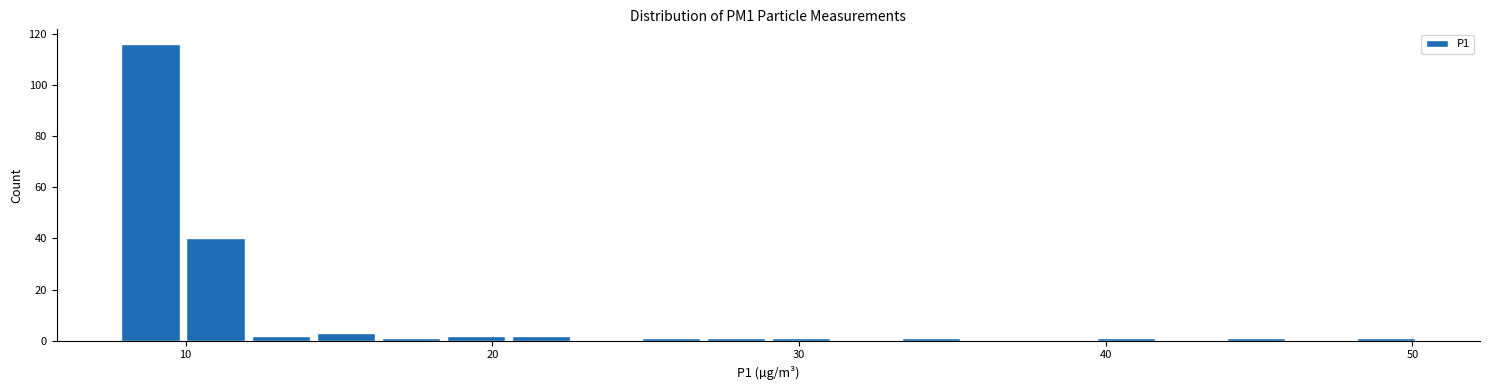

Around what value on the x-axis is the tallest bar? Give the approximate position of its centre, as read against the axis.

9